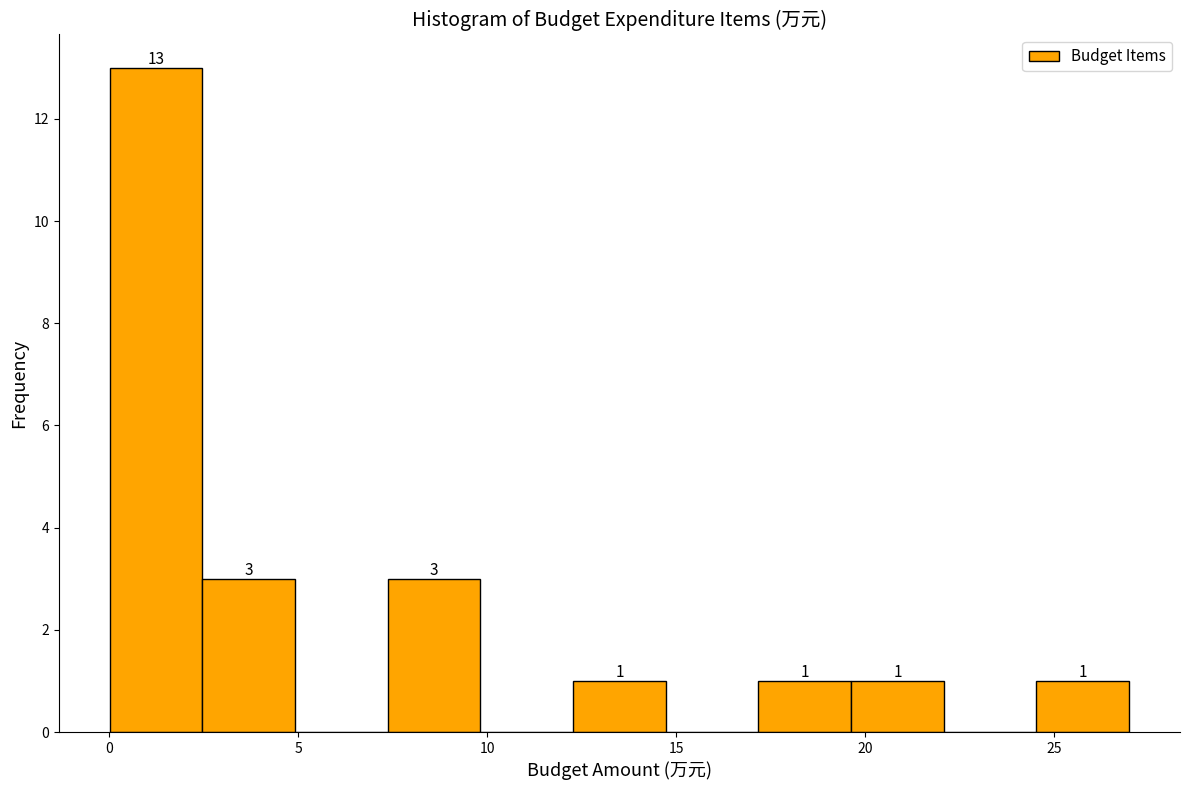

Which range on the x-axis has the tallest bar?

0.0 to 2.5